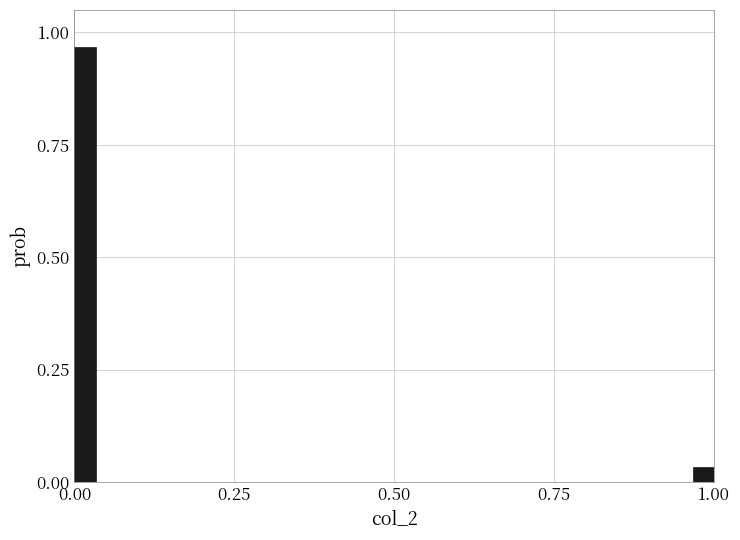

Read against the x-axis, roughly where is the centre of the tallest bar?

0.00